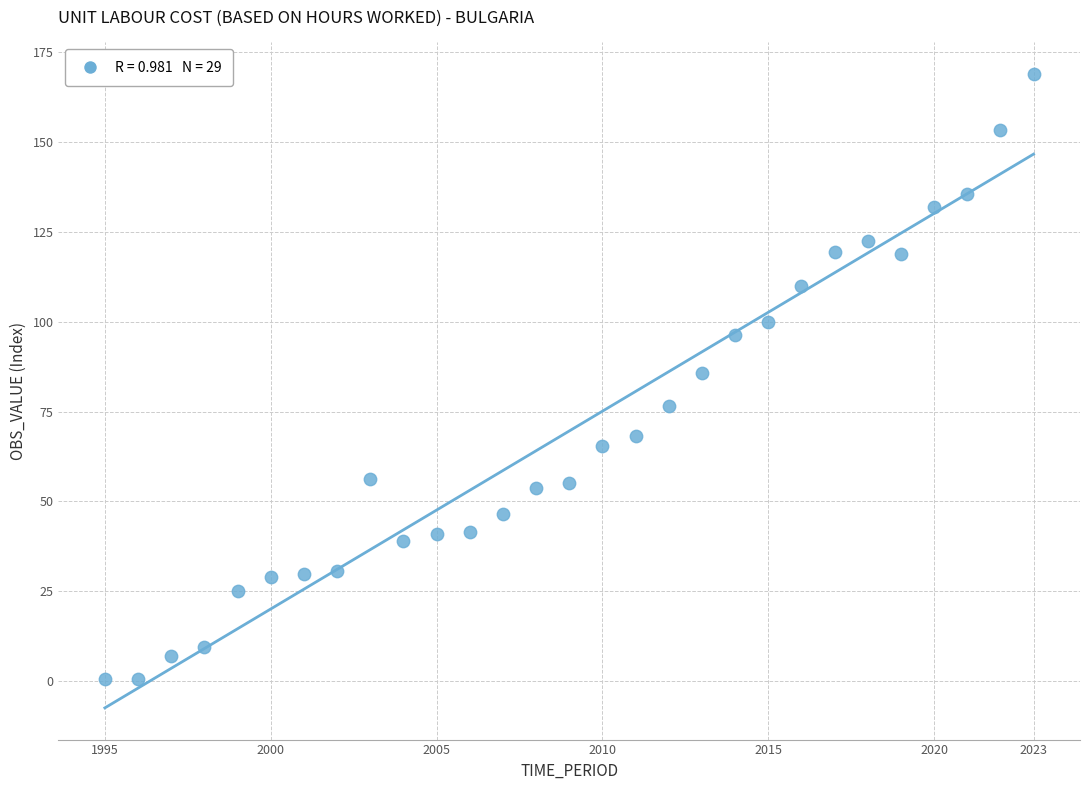

What is the range of X values (max minus min)?

28.0